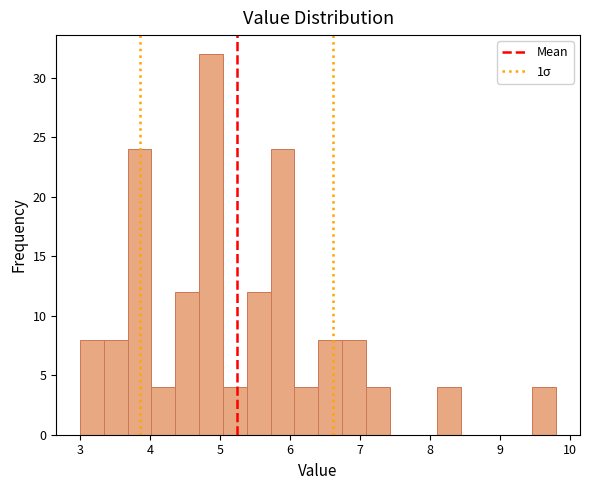

Read against the x-axis, roughly where is the centre of the tallest bar?

4.9